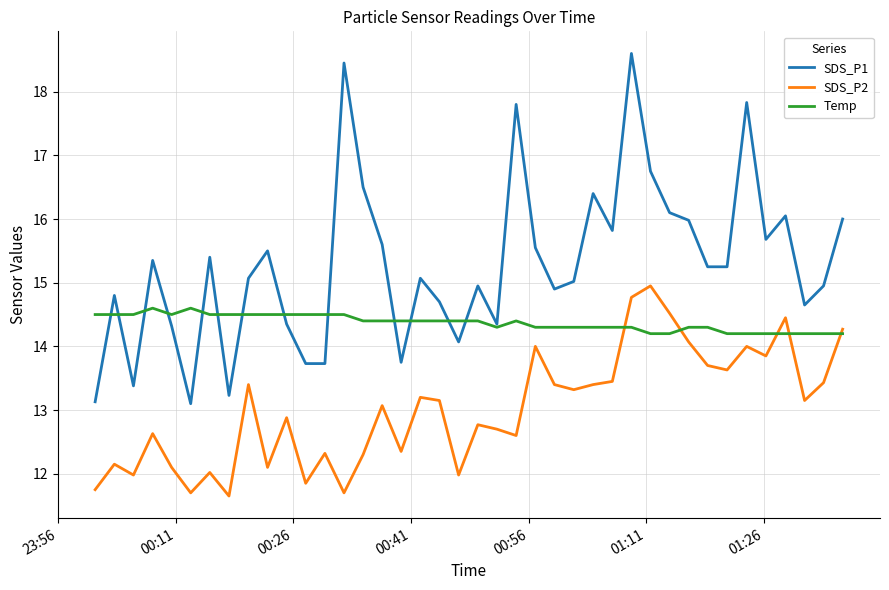

True or false: SDS_P1 and SDS_P2 intersect in this chart.

False